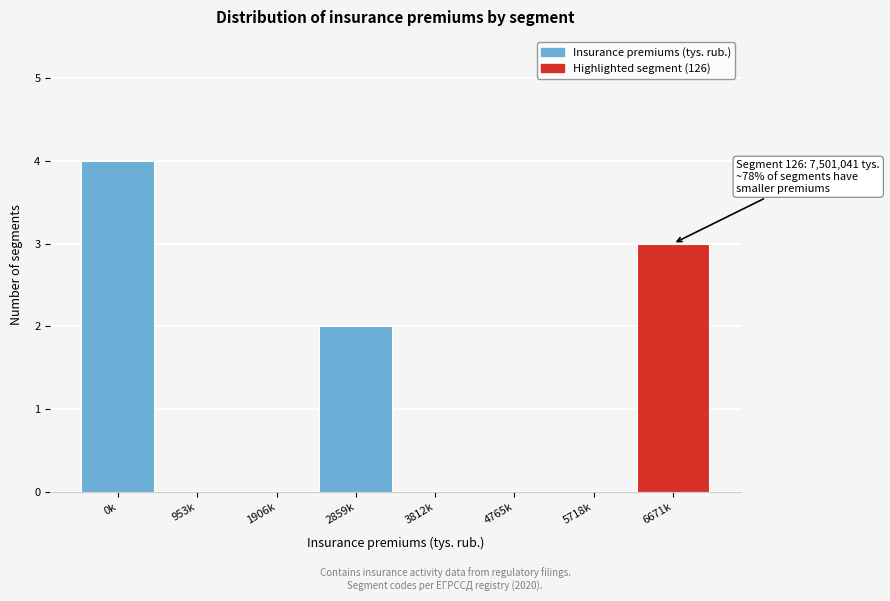

Reading left to right, list all the values displayed in this chart.

0k=4	953k=0	1906k=0	2859k=2	3812k=0	4765k=0	5718k=0	6671k=3